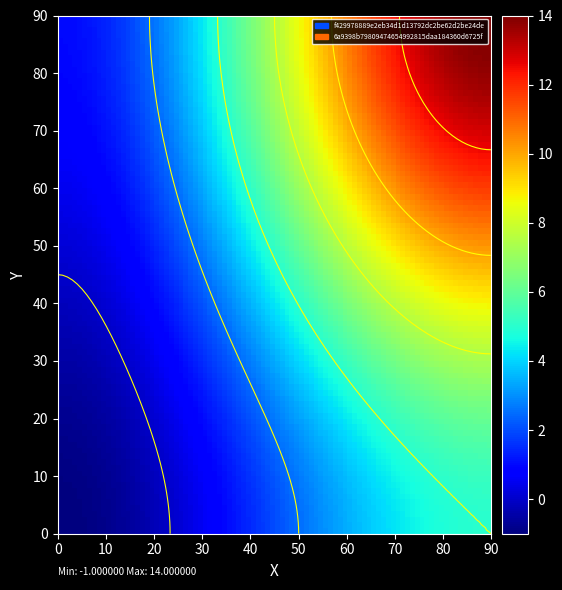

What is the difference between the maximum and minimum values in the f429978889e2eb34d1d13792dc2be62d2be24de series?

6